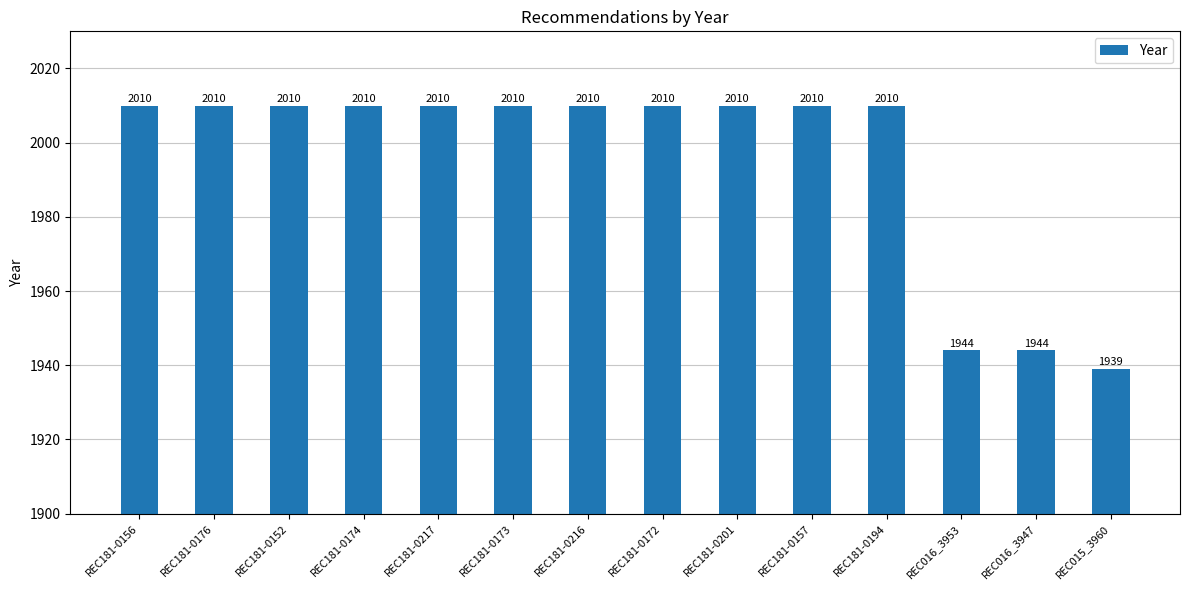

What is the difference between the second highest and second lowest values?

66